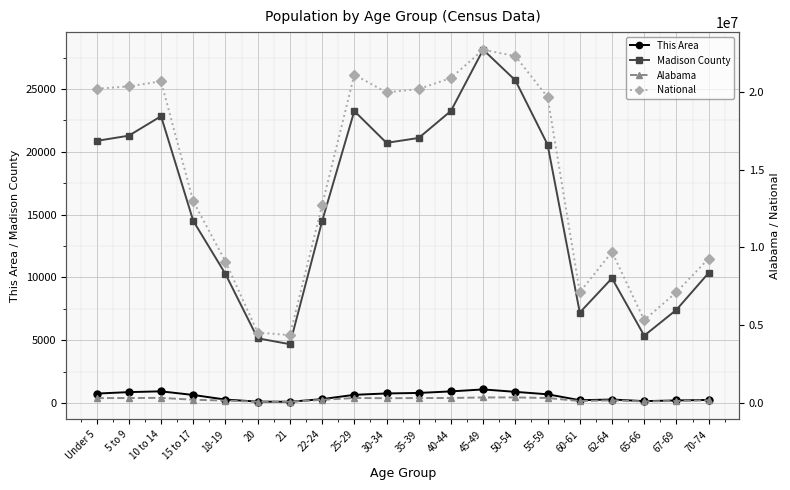

What is the difference between the maximum and minimum values in the Madison County series?

23436